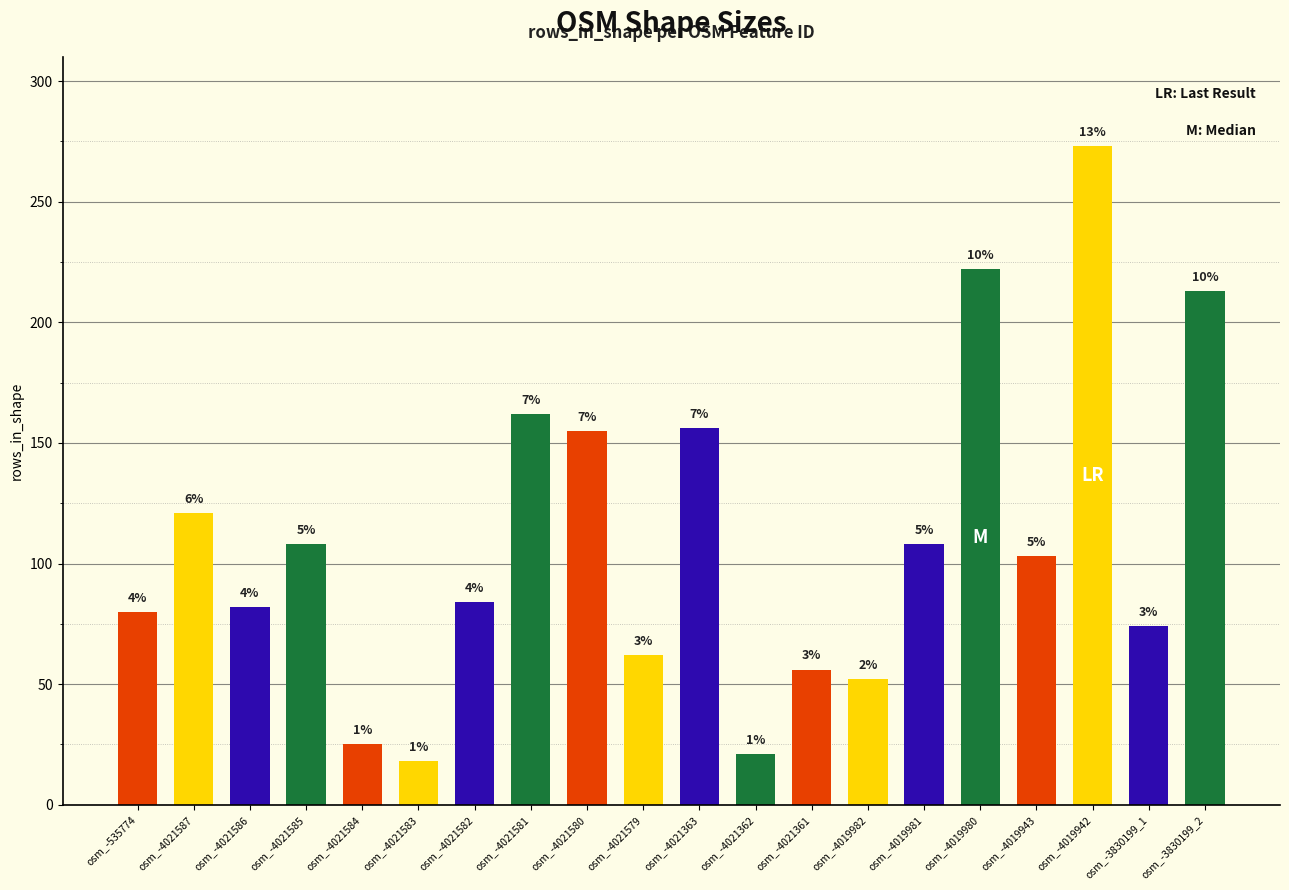

Does the chart contain any negative values?

No